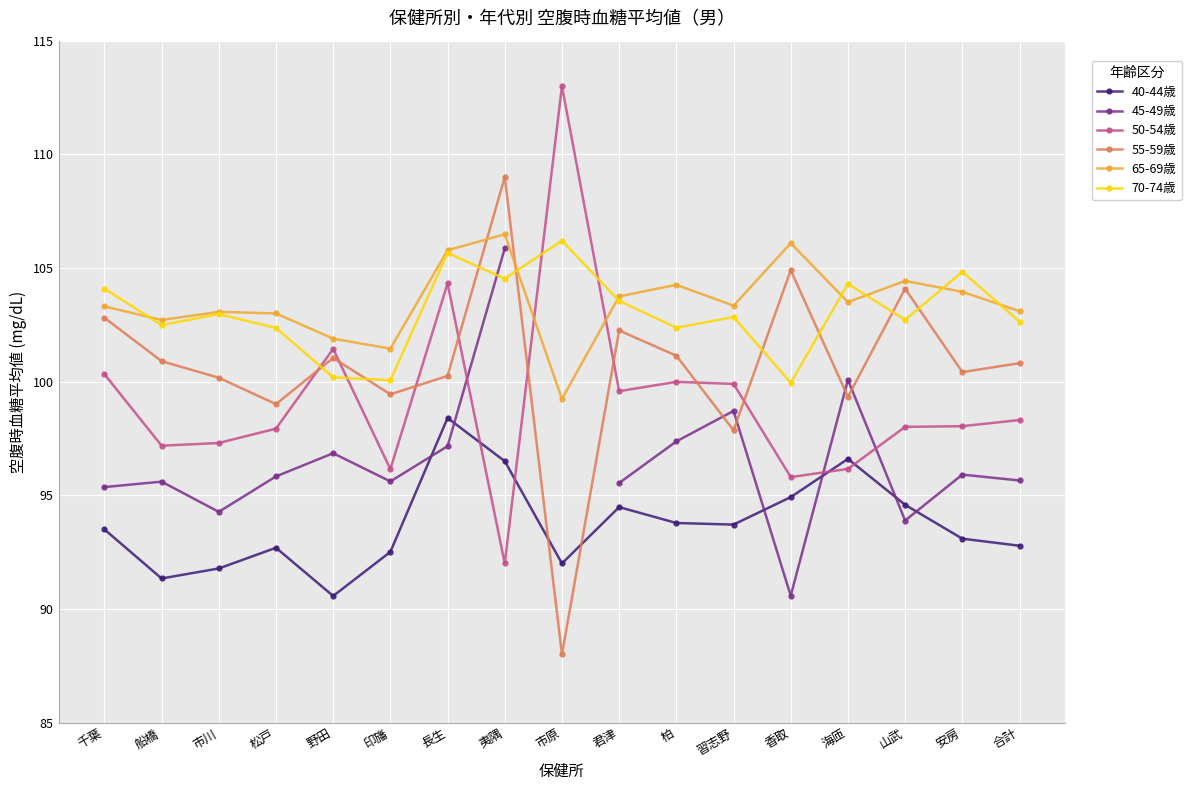

Between 柏 and 習志野, which is larger?

柏